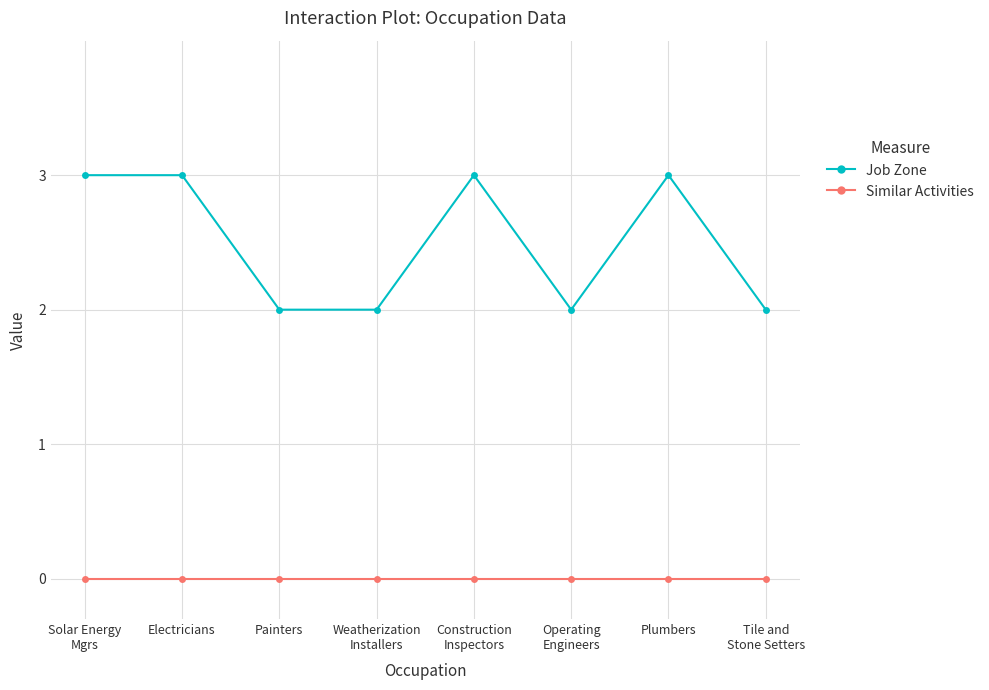

What is the maximum value shown in the chart?

3